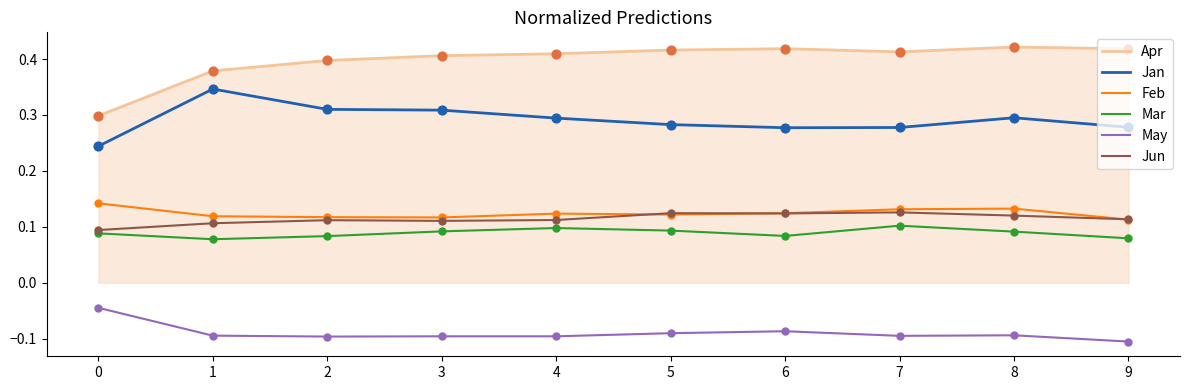

Which series has the widest spread of values?

Apr